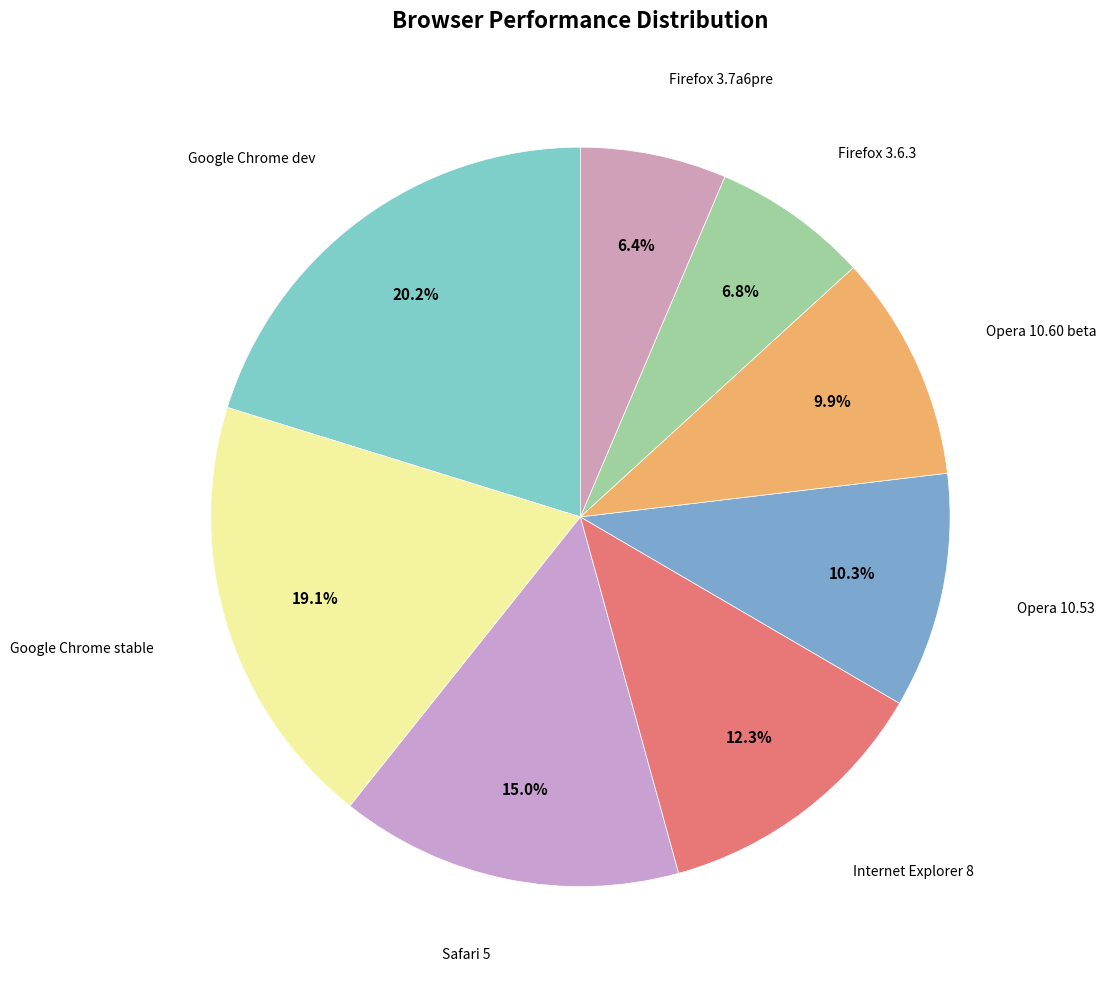

Does Firefox 3.7a6pre represent more than half of the total?

No